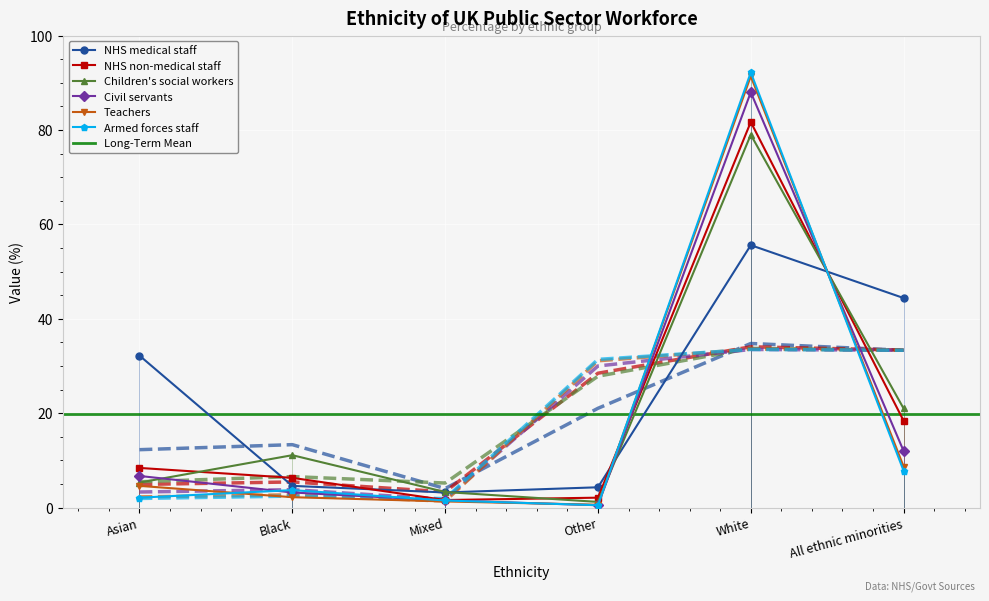

How many data points in NHS non-medical staff are above 8?

3